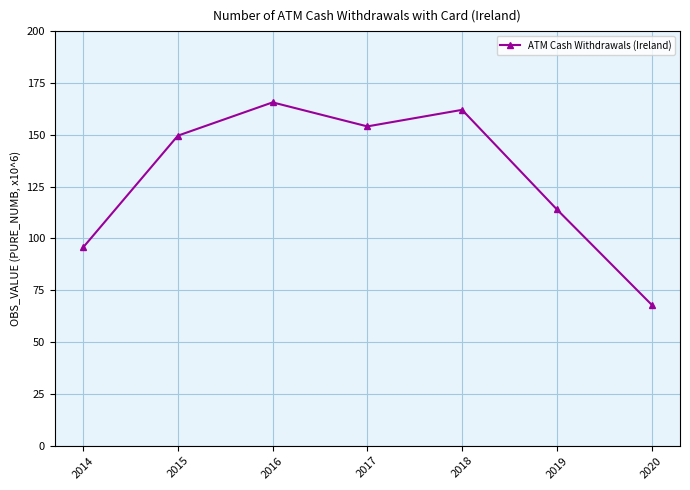

Is it true that the value at 2019 is 176.8?

False